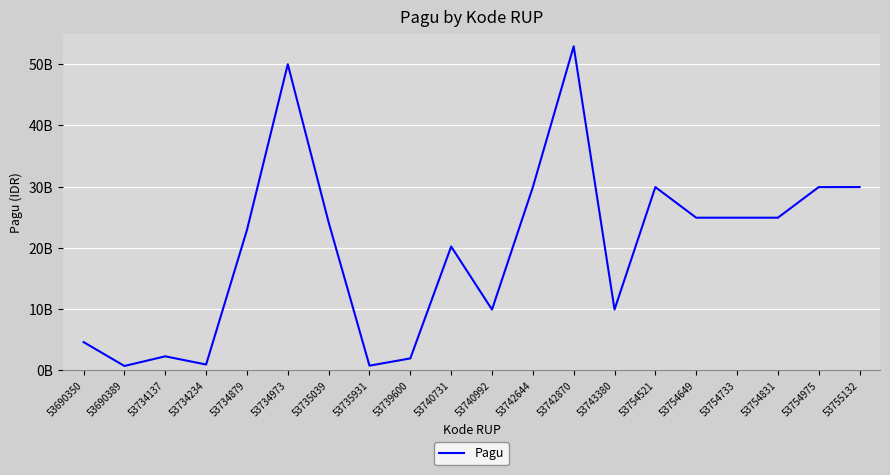

What is the difference between the second highest and minimum values?

49300000000